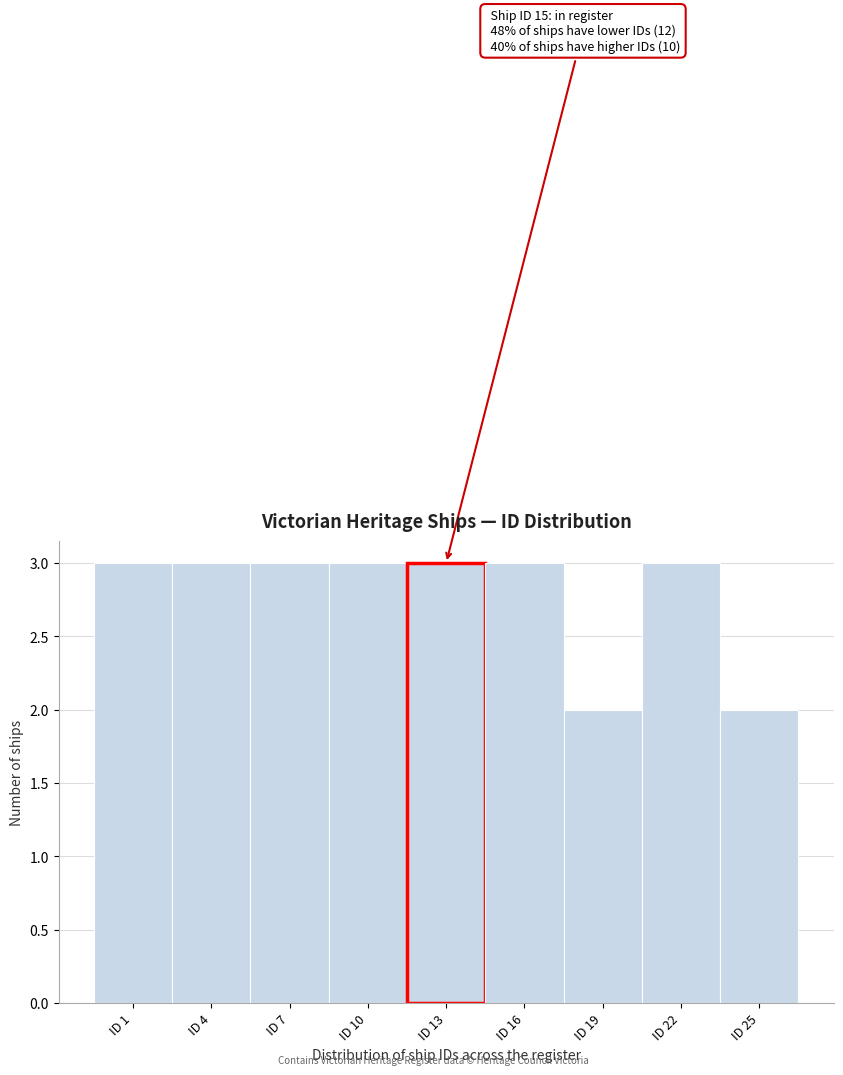

Reading left to right, extract all data points from this chart.

3	3	3	3	3	3	2	3	2